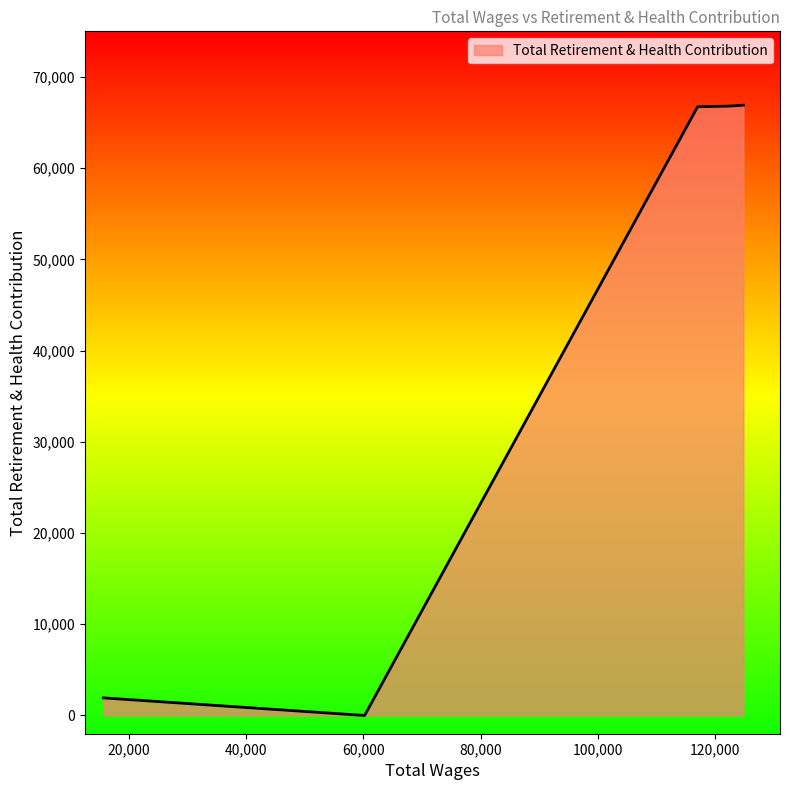

What is the sum of all values?

202377